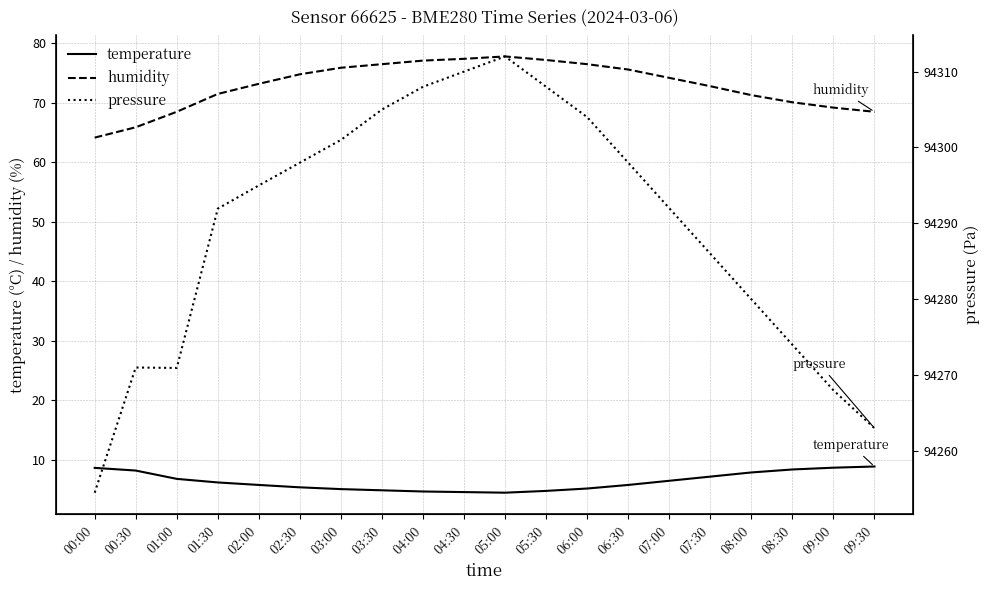

The value of pressure at 09:30 is 94263.0. True or false?

True